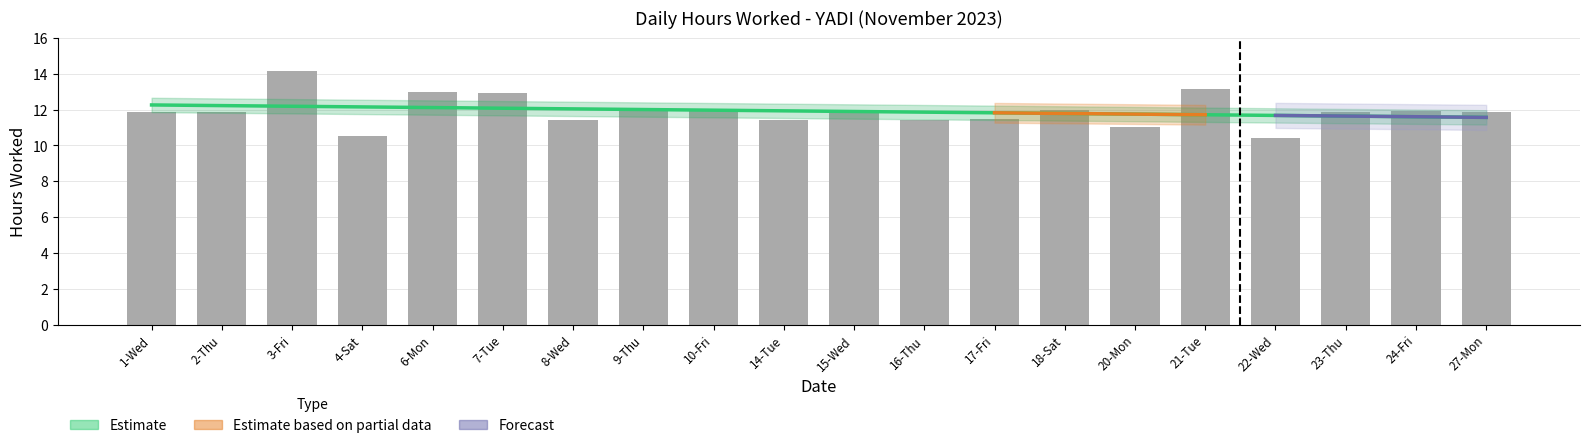

The value at 3-Fri is 4.2. True or false?

False